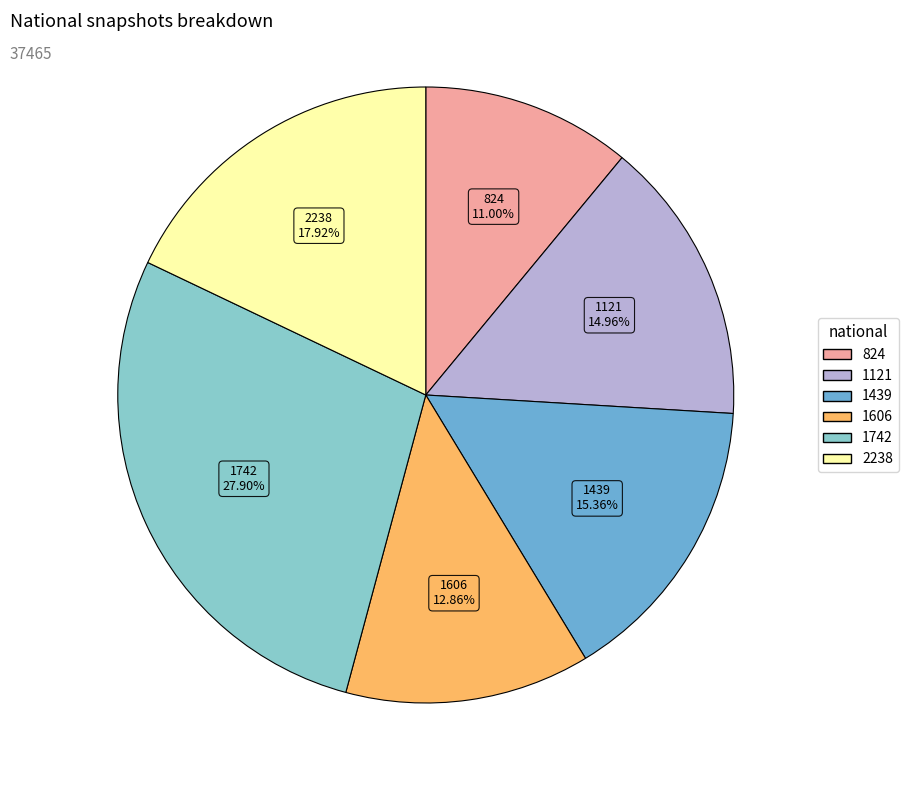

How many slices are in this pie chart?

6